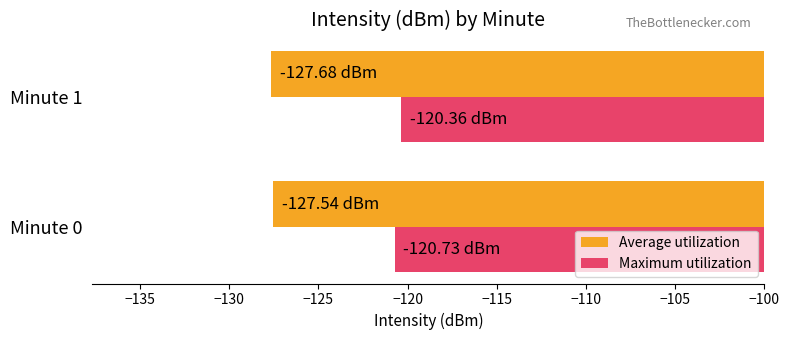

Which series has the largest total across all categories?

Maximum utilization